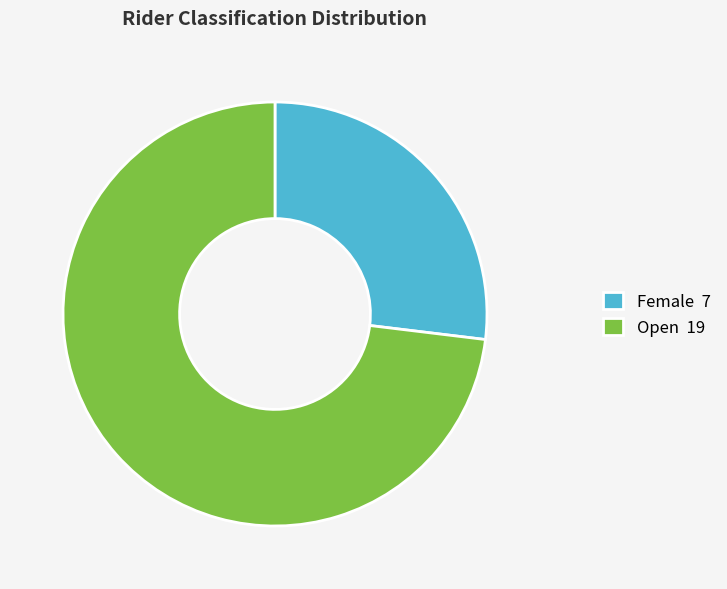

Which category accounts for the majority?

Open